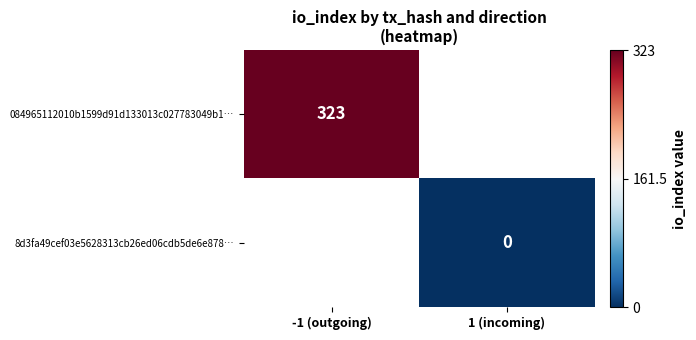

At how many categories does at least one series exceed 236?

1